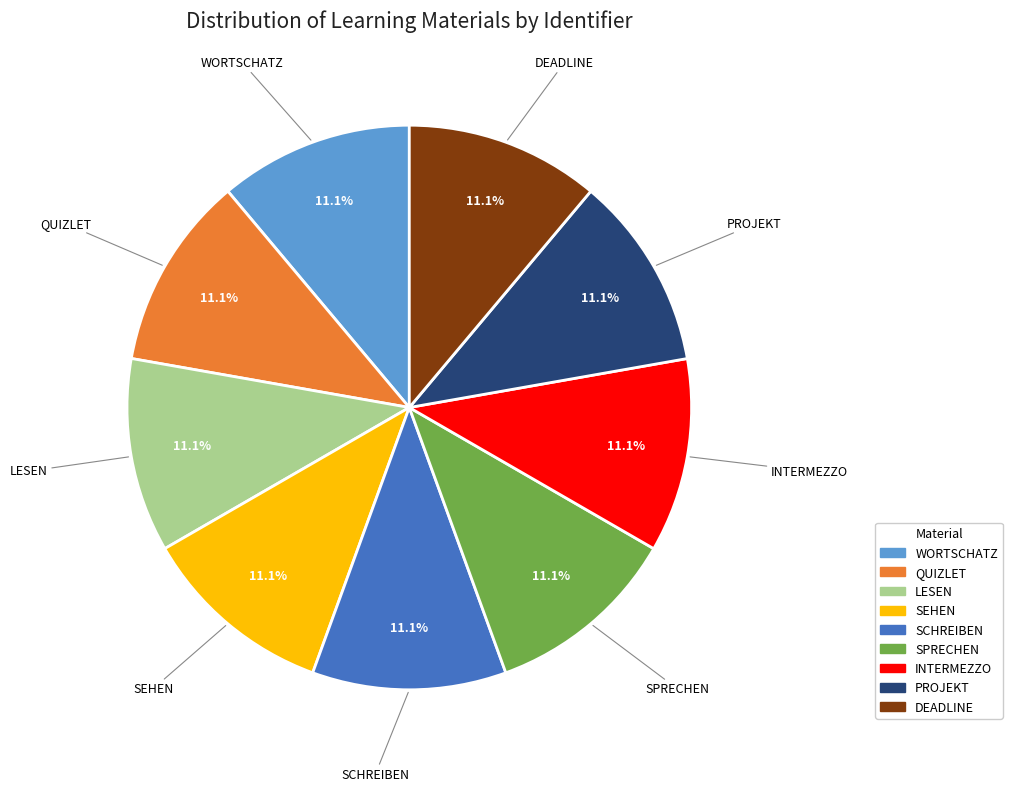

What is the ratio of the value at PROJEKT to the value at INTERMEZZO?

1.0